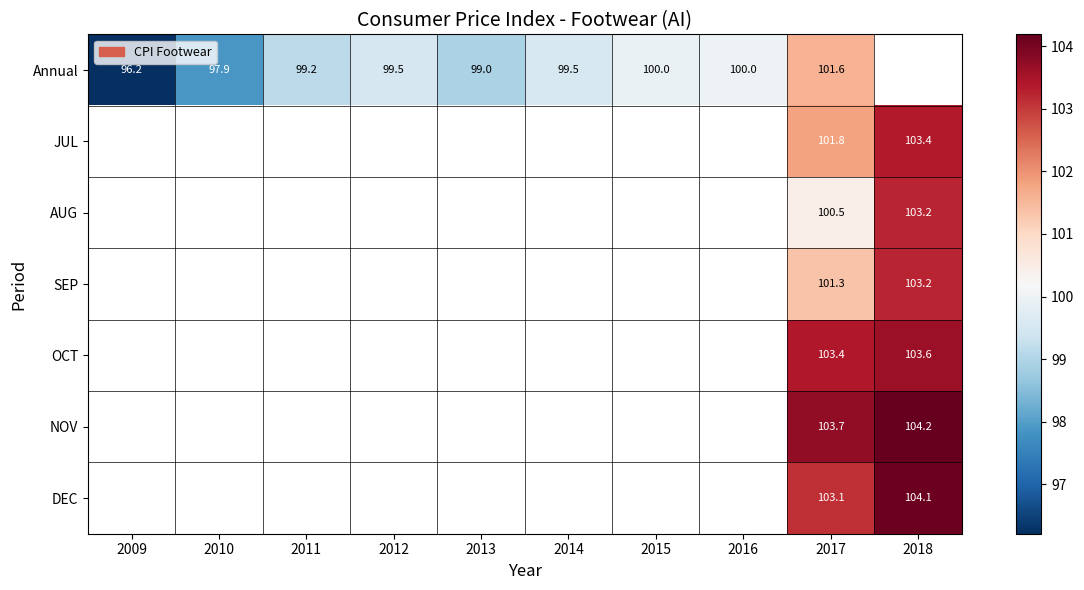

At which category is the sum across all series the highest?

2017